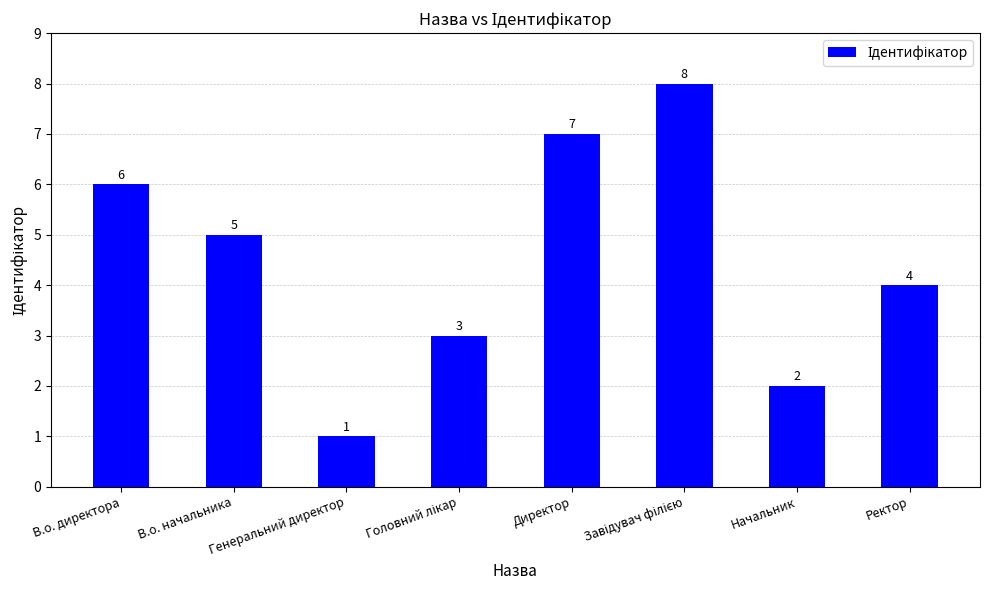

What is the difference between the maximum and second lowest values?

6